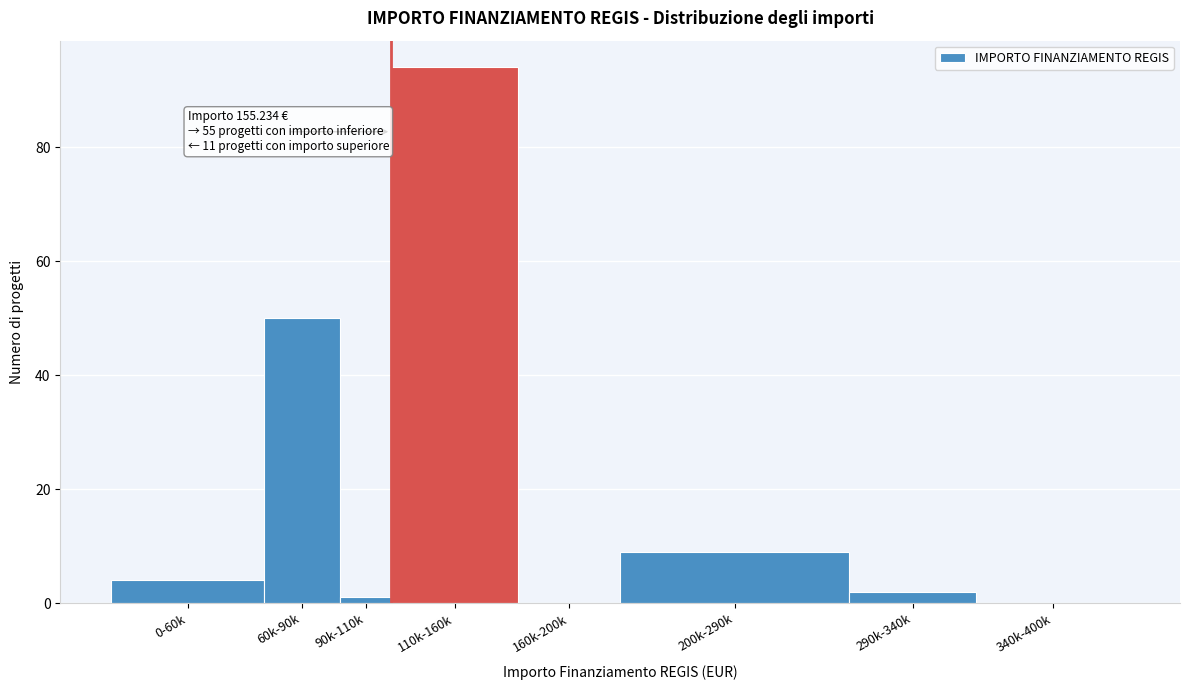

Reading left to right, transcribe all the data shown in this chart.

0-60k=4	60k-90k=50	90k-110k=1	110k-160k=94	160k-200k=0	200k-290k=9	290k-340k=2	340k-400k=0